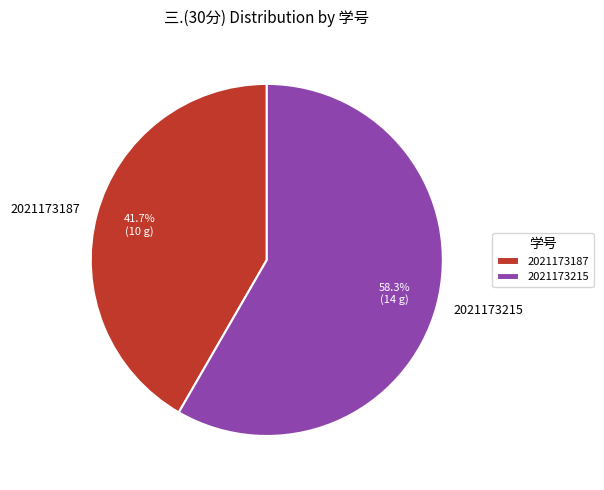

The 2021173215 slice represents 69% of the pie. True or false?

False